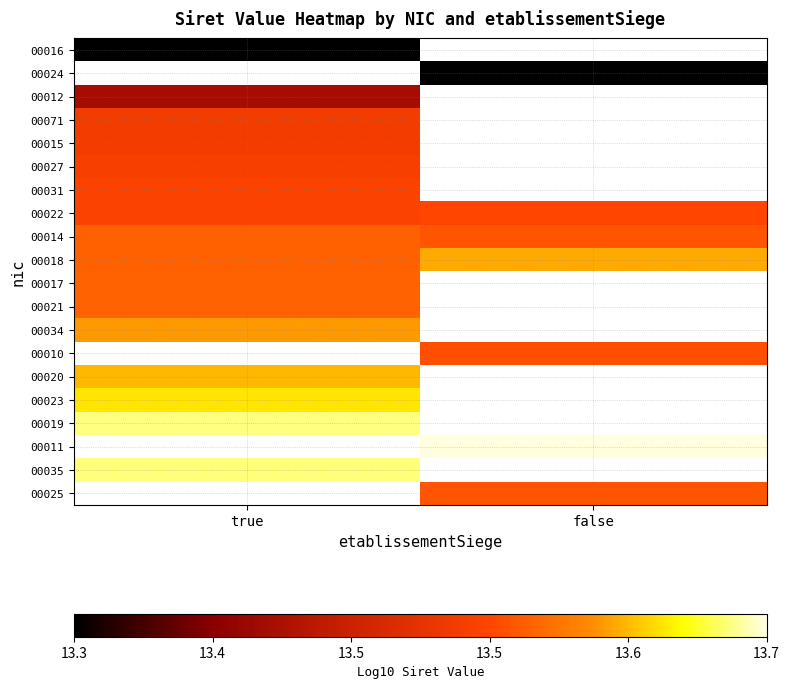

At which label does 00022 reach its peak?

false